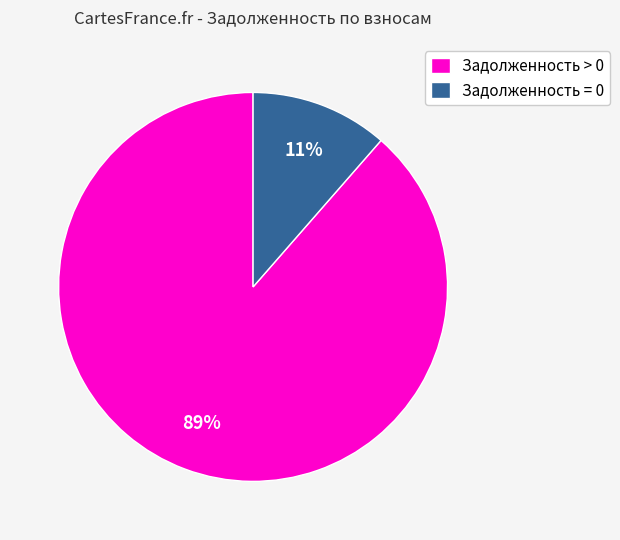

What percentage is the Задолженность = 0 slice, to the nearest percent?

11%